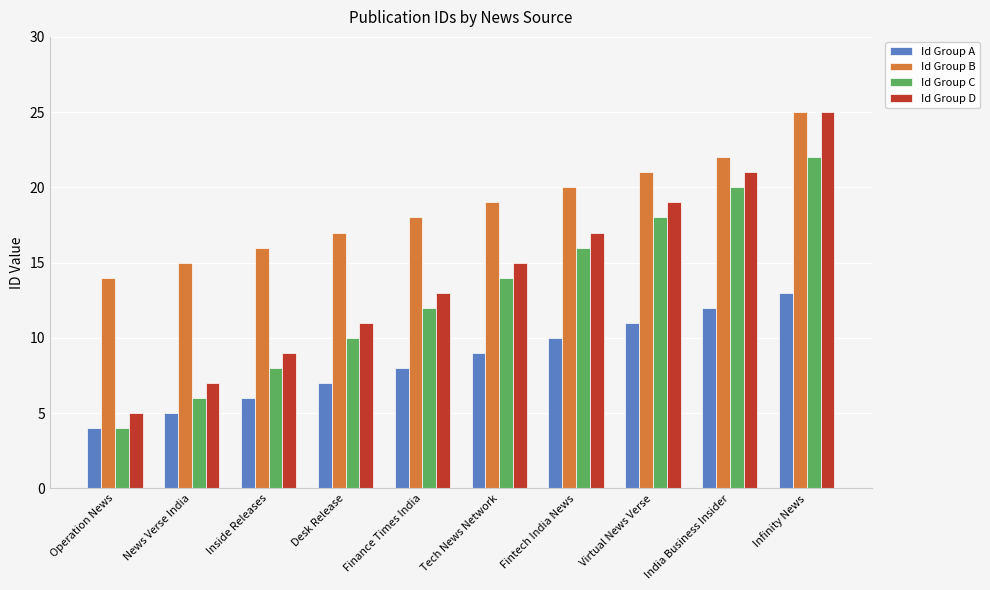

What is the difference between the highest and lowest values at Tech News Network?

10